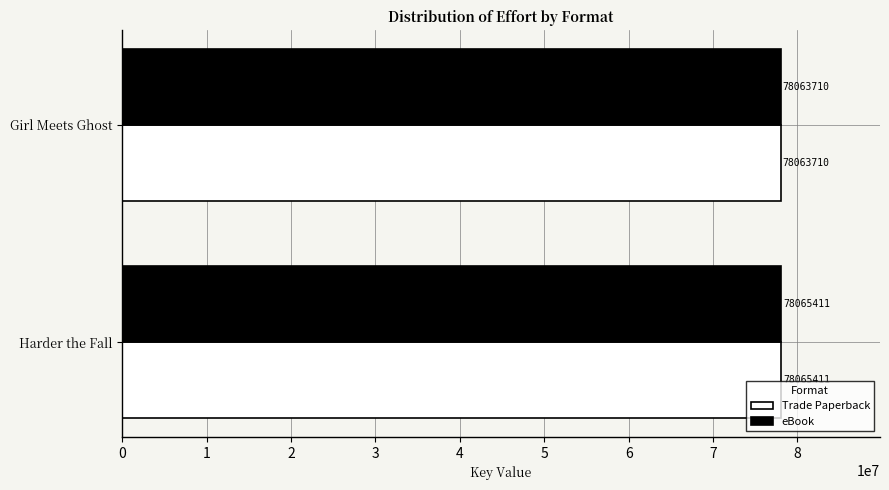

What is the sum of all eBook values?

156129121